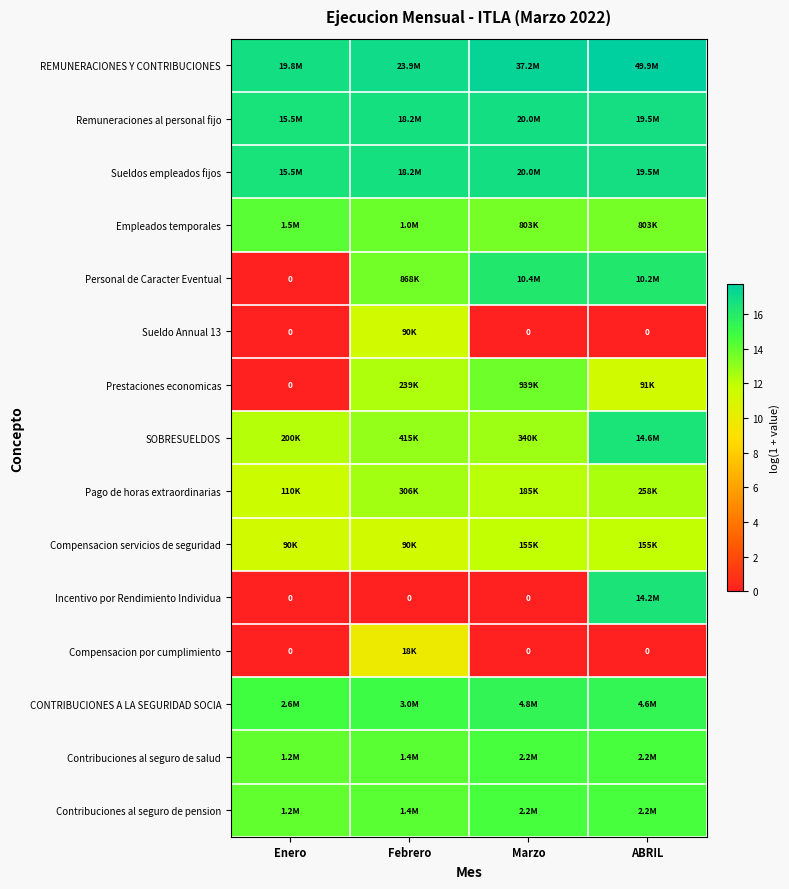

At which category is the sum across all series the highest?

ABRIL